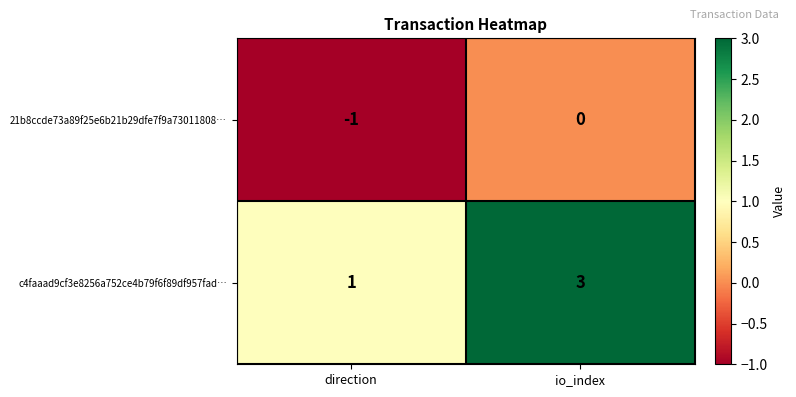

Which category has the highest value across all series?

io_index